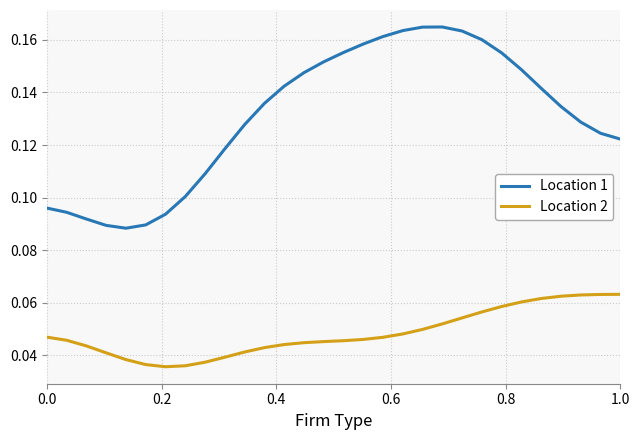

Which series has the largest total across all categories?

Location 1